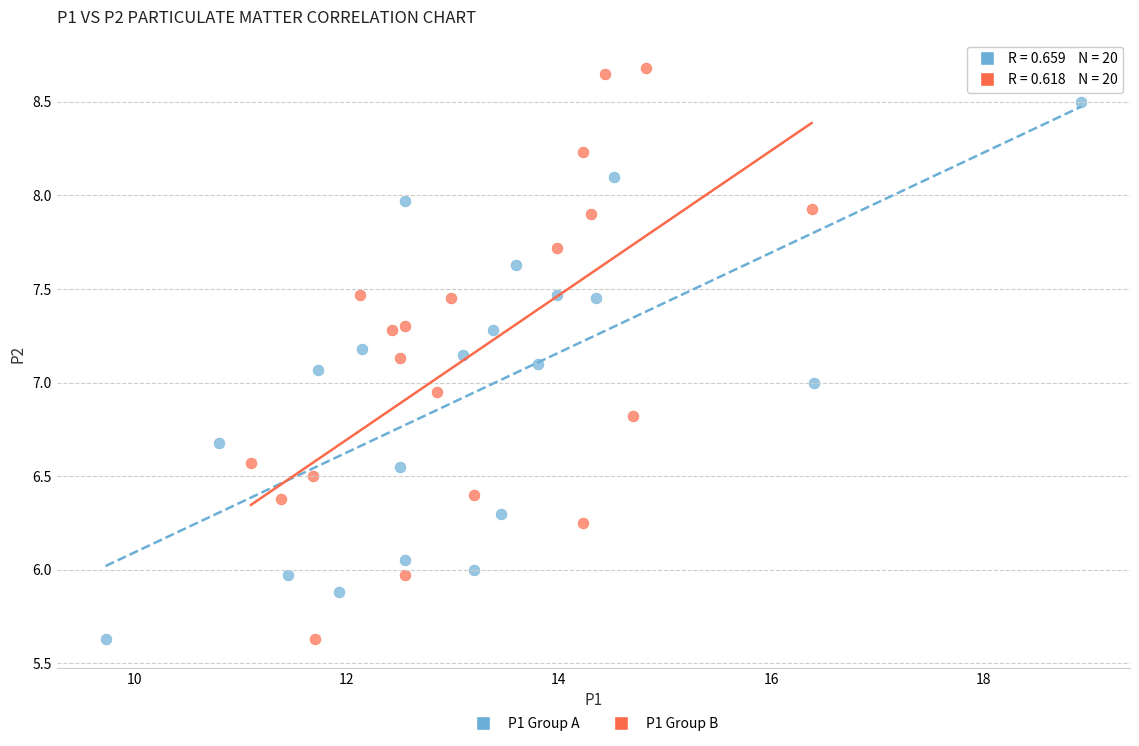

Which series contains the highest Y value?

P1 Group B